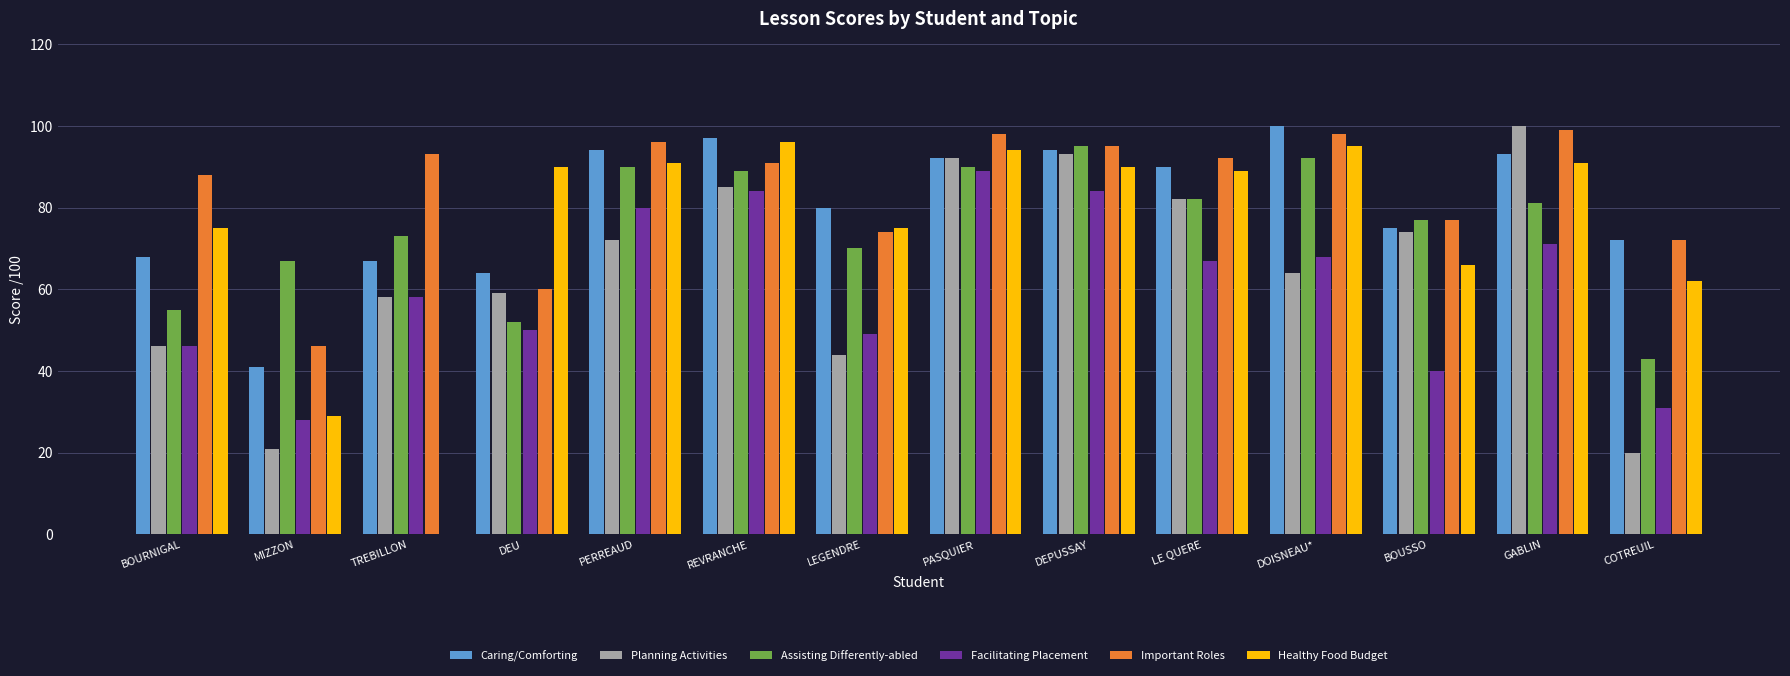

What is the total value across all series at MIZZON?

232